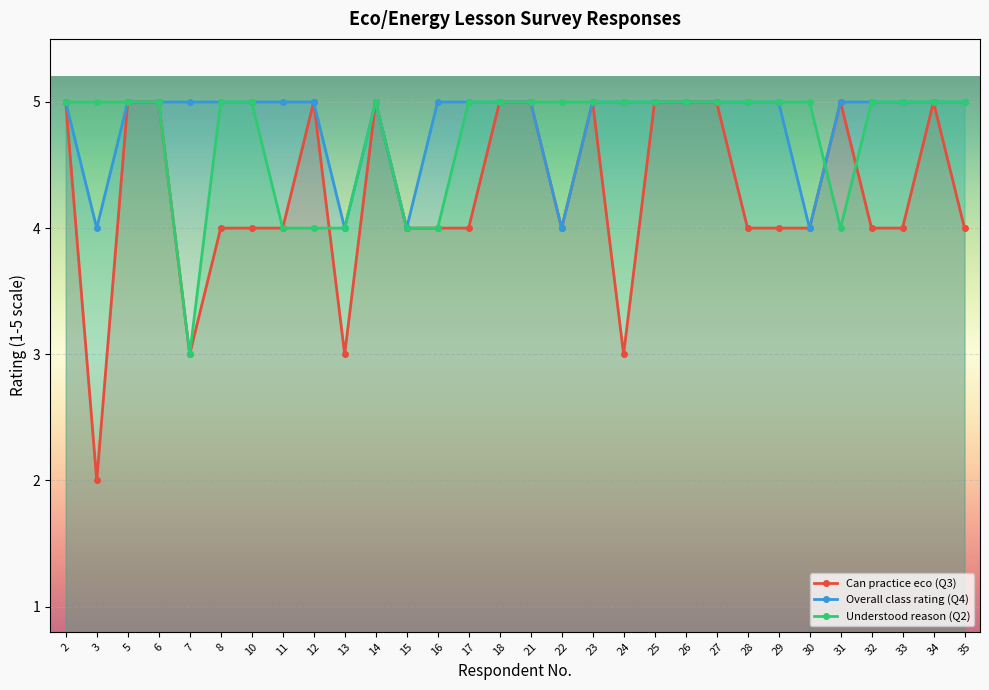

Is the value of Can practice eco (Q3) at 29 greater than the value of Overall class rating (Q4) at 18?

No